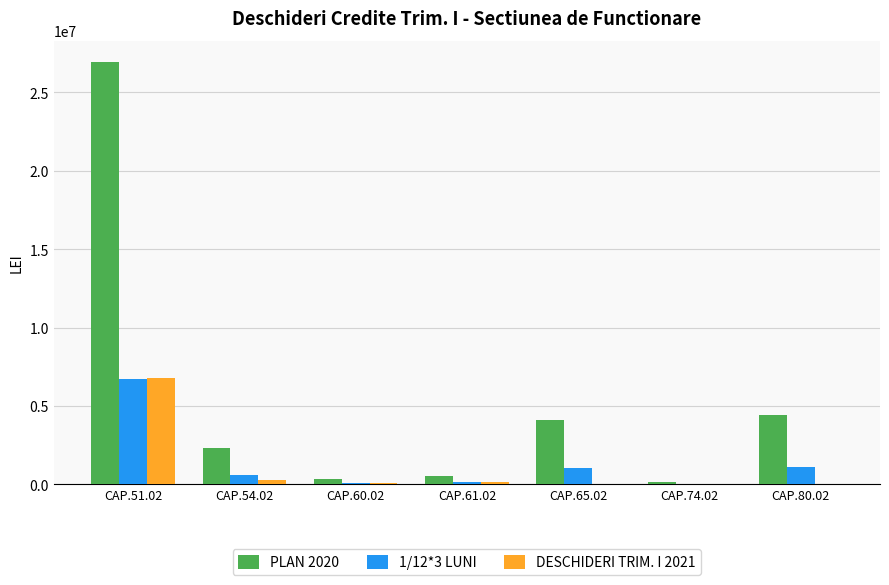

Where does the DESCHIDERI TRIM. I 2021 series first go above 82500?

CAP.51.02